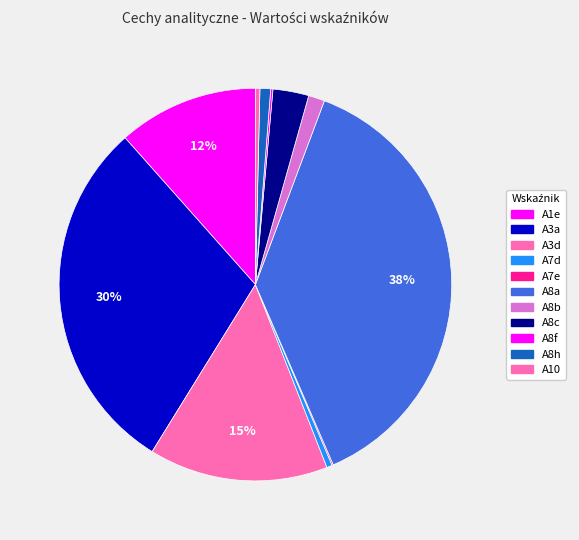

What percentage is NOT represented by A7d?

99.5%